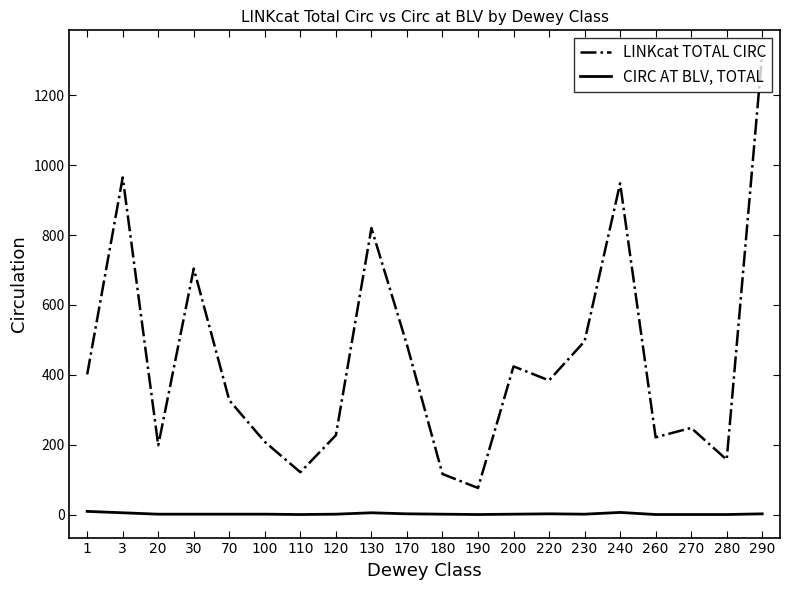

What is the sum of all CIRC AT BLV, TOTAL values?

39